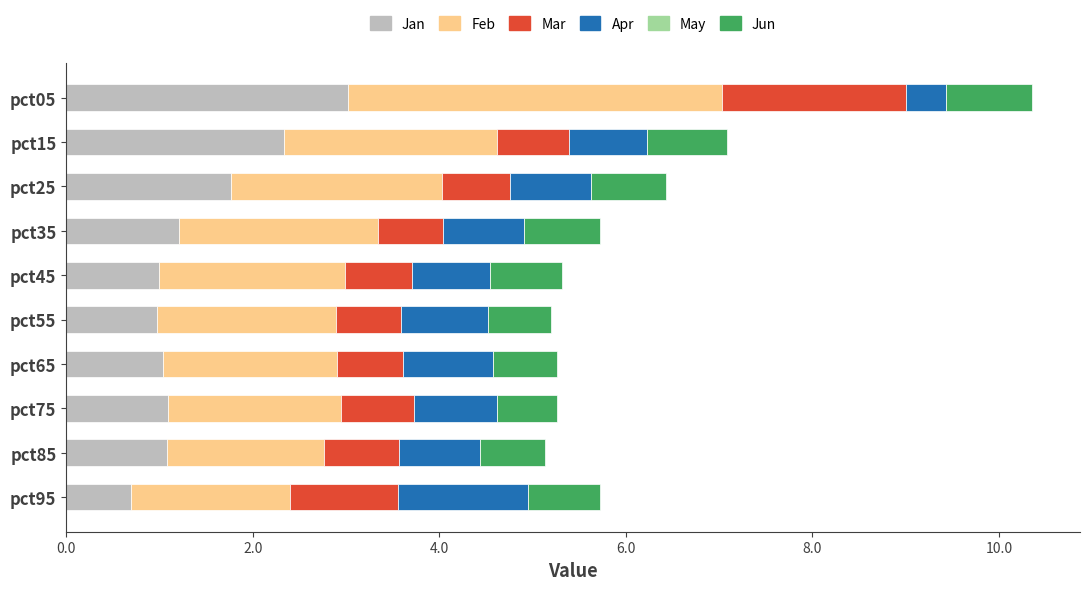

What is the total value across all series at pct45?

5.3